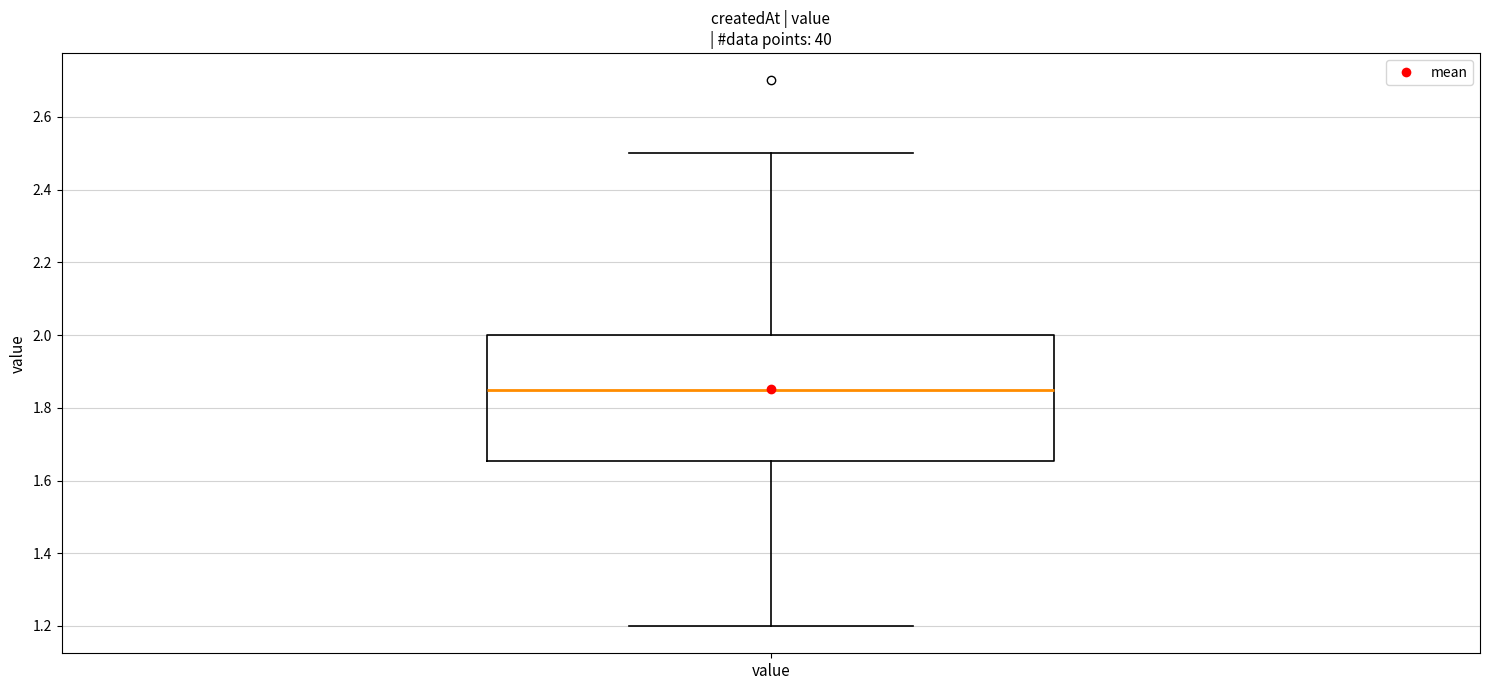

Transcribe this box plot: give where the median line is, the range the box spans, and where the two whiskers end, as read against the y-axis. The values are not printed on the chart, so give them approximately, as read against the axis.

median 1.86, box 1.66 to 2.00, whiskers 1.20 to 2.50